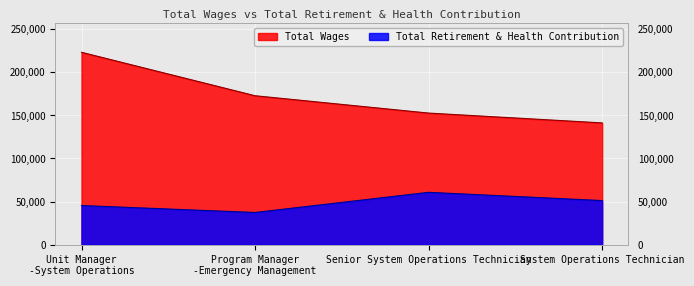

What is the label of the 3rd point from the left?

Senior System Operations Technician